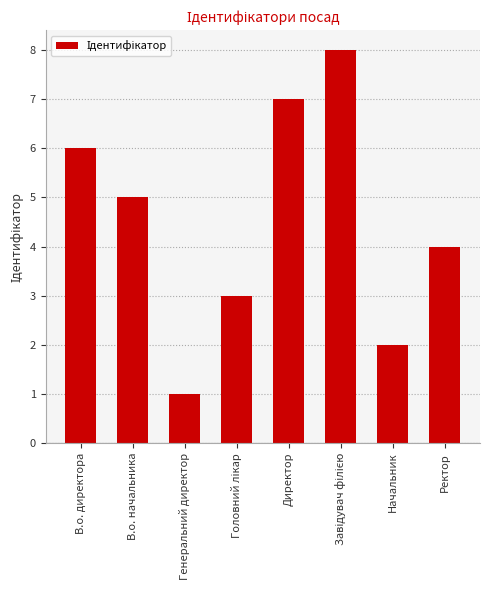

Reading left to right, transcribe all the data shown in this chart.

6	5	1	3	7	8	2	4